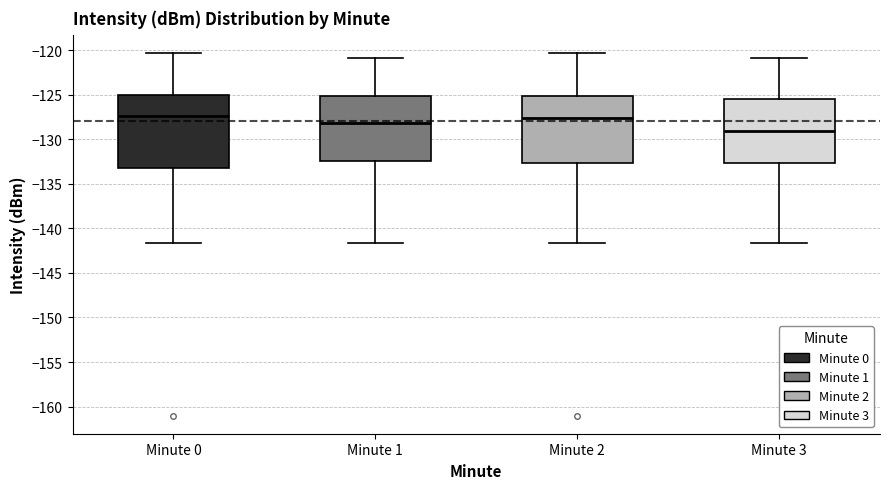

Reading left to right, transcribe this box plot: for each box, give where its median line is, the range the box spans, and where its two whiskers end, as read against the y-axis. The values are not printed on the chart, so give them approximately, as read against the axis.

Minute 0: median -127.5, box -133.0 to -125.0, whiskers -141.5 to -120.5
Minute 1: median -128.0, box -132.5 to -125.0, whiskers -141.5 to -121.0
Minute 2: median -127.5, box -132.5 to -125.0, whiskers -141.5 to -120.5
Minute 3: median -129.0, box -132.5 to -125.5, whiskers -141.5 to -121.0